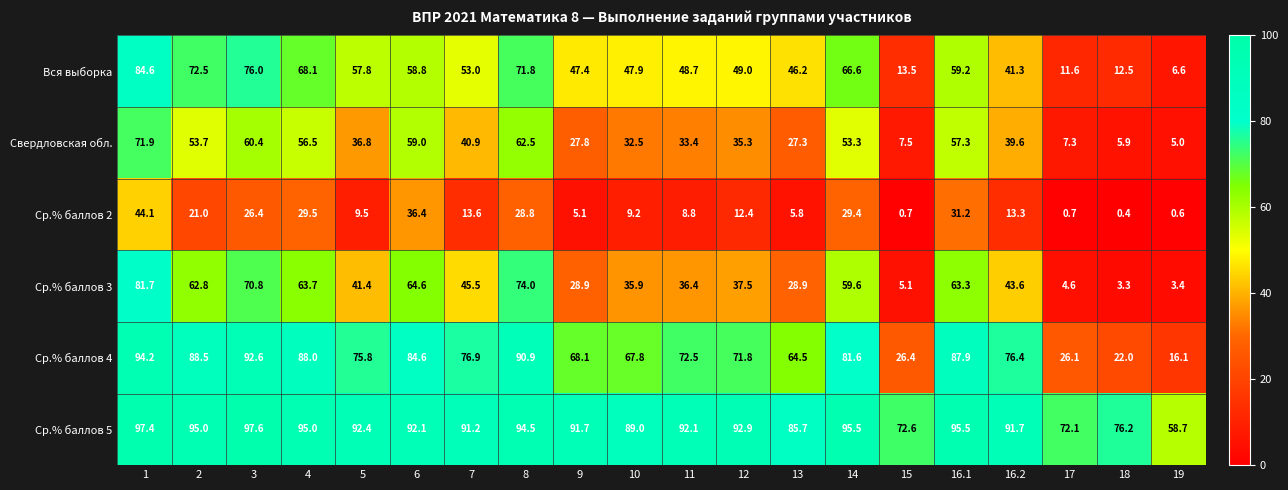

At how many categories does at least one series exceed 14?

20